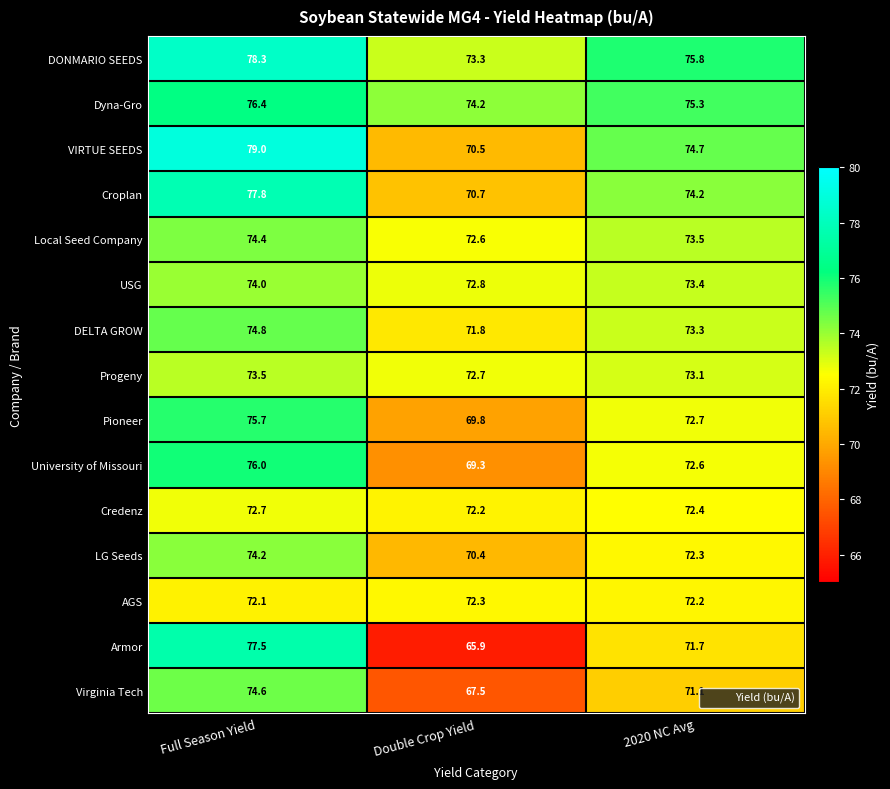

Which series has the largest total across all categories?

DONMARIO SEEDS